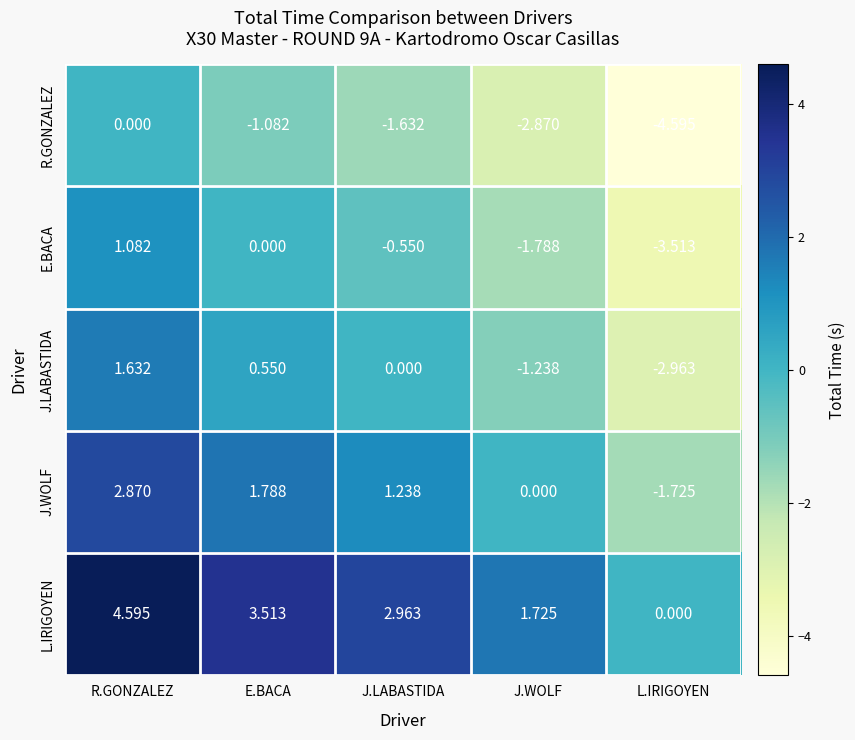

What is the total value across all series at E.BACA?

4.8